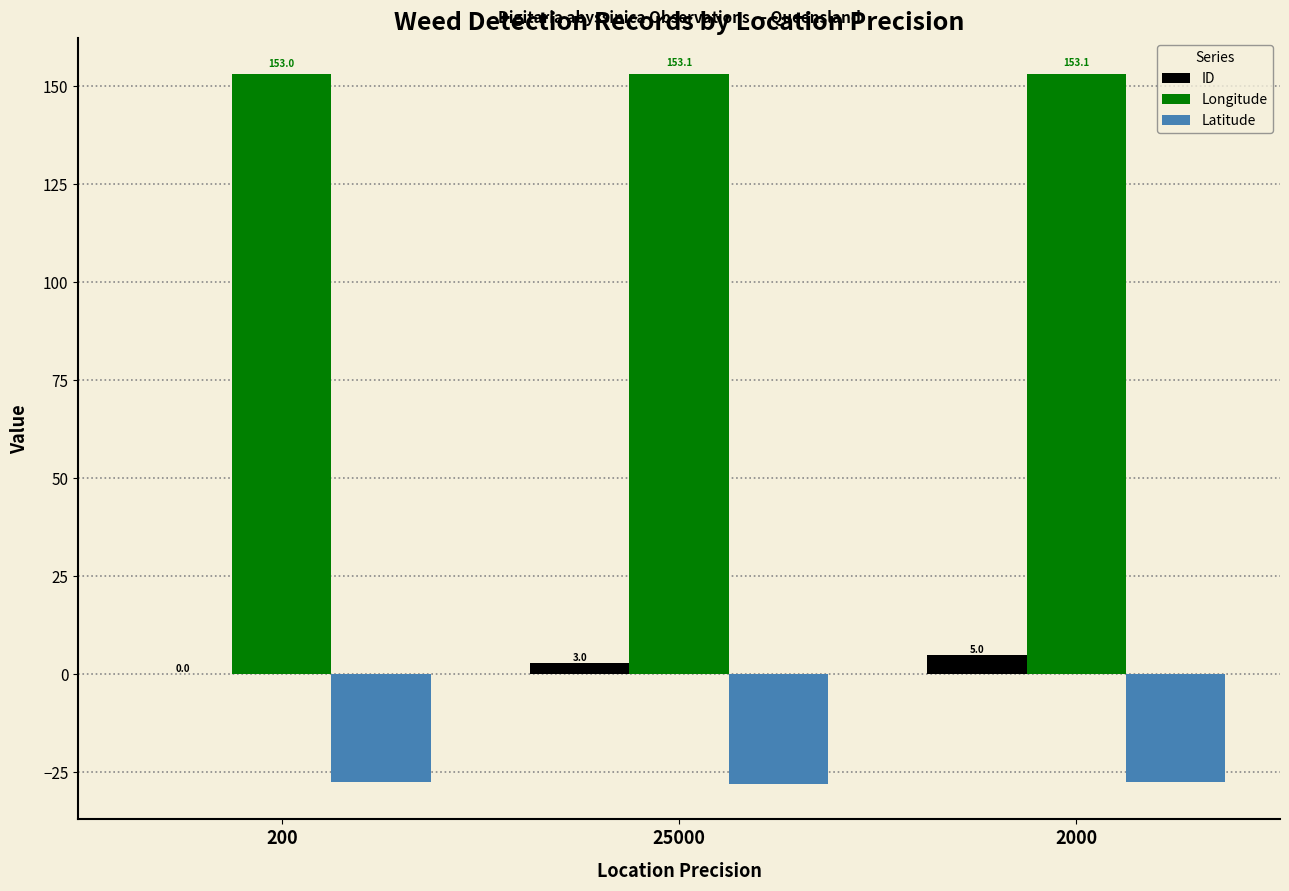

What is the difference between the Latitude values at 200 and 2000?

0.1